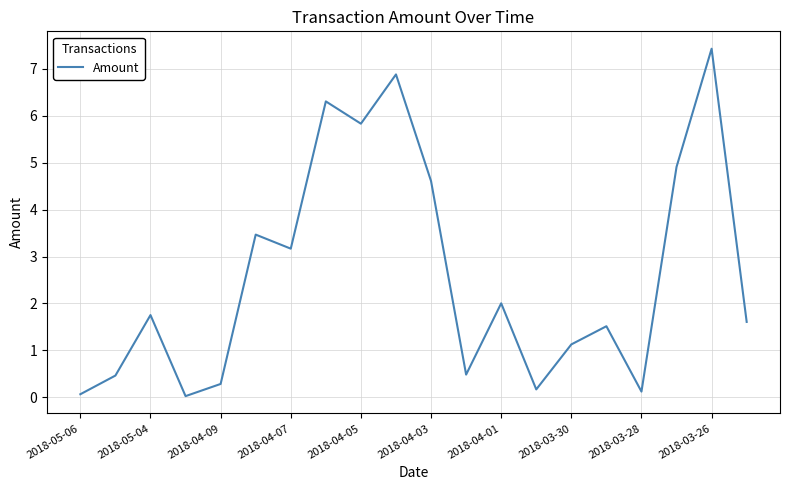

What is the maximum value shown in the chart?

7.4